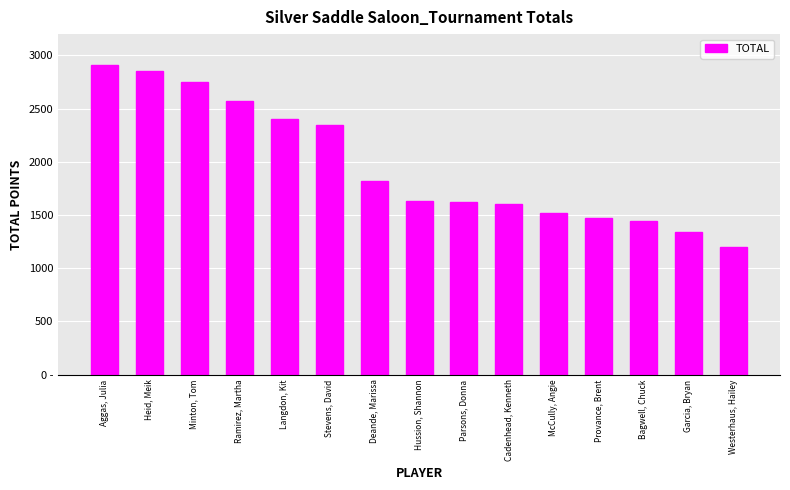

Rank the categories by value from highest to lowest.

Aggas, Julia, Heid, Meik, Minton, Tom, Ramirez, Martha, Langdon, Kit, Stevens, David, Deande, Marissa, Hussion, Shannon, Parsons, Donna, Cadenhead, Kenneth, McCully, Angie, Provance, Brent, Bagwell, Chuck, Garcia, Bryan, Westerhaus, Hailey